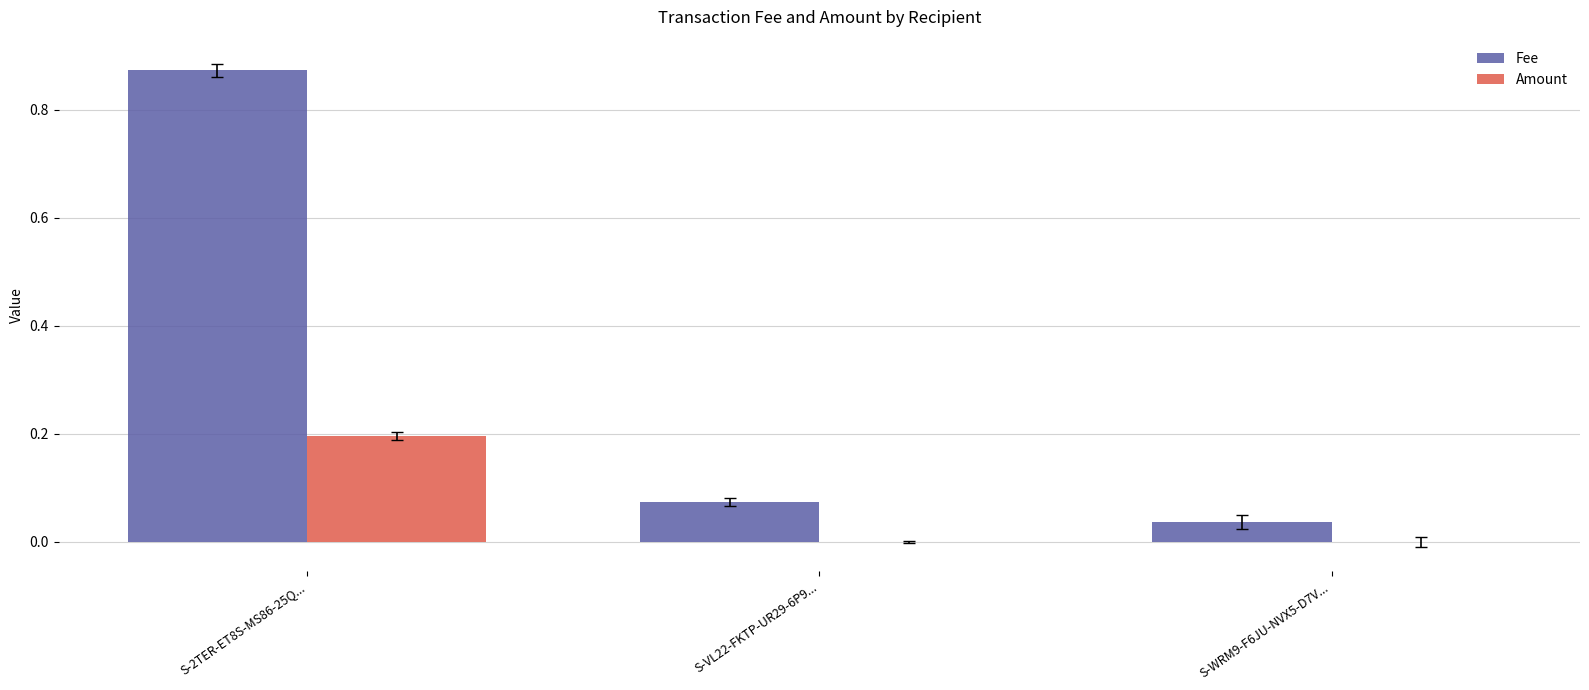

Which series has the widest spread of values?

Fee